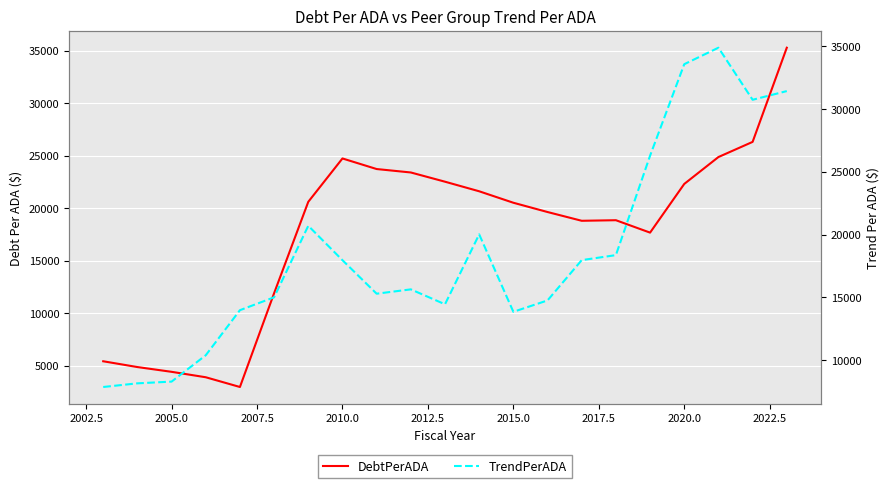

How many distinct data groups are displayed?

2